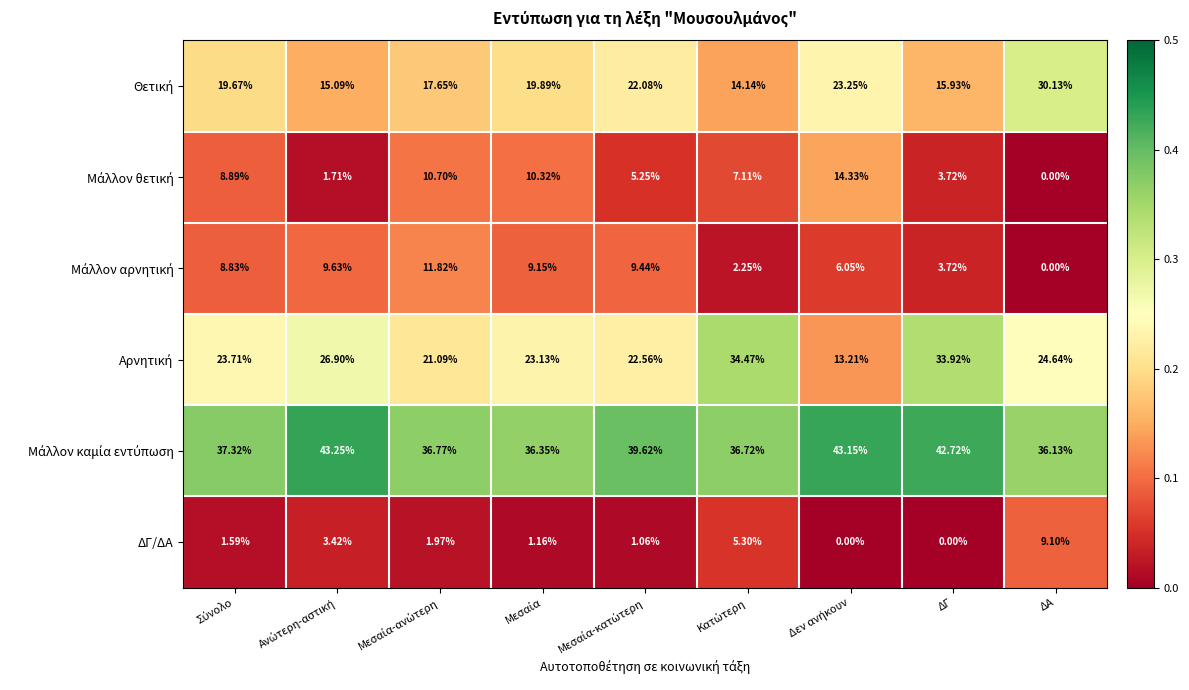

Count the number of data series in this chart.

6